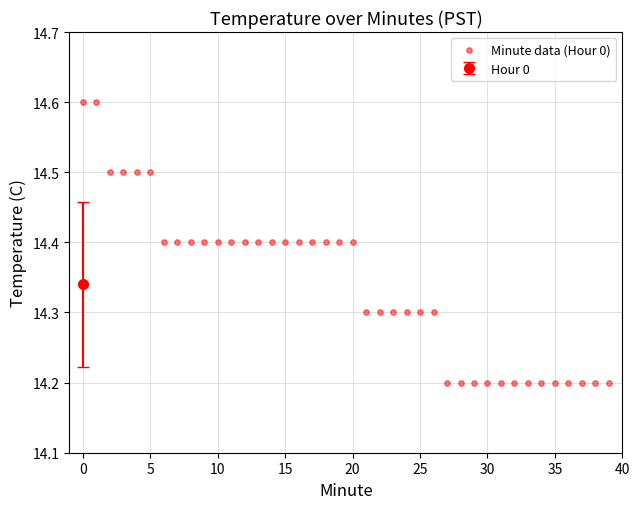

What is the range of Y values (max minus min)?

0.4